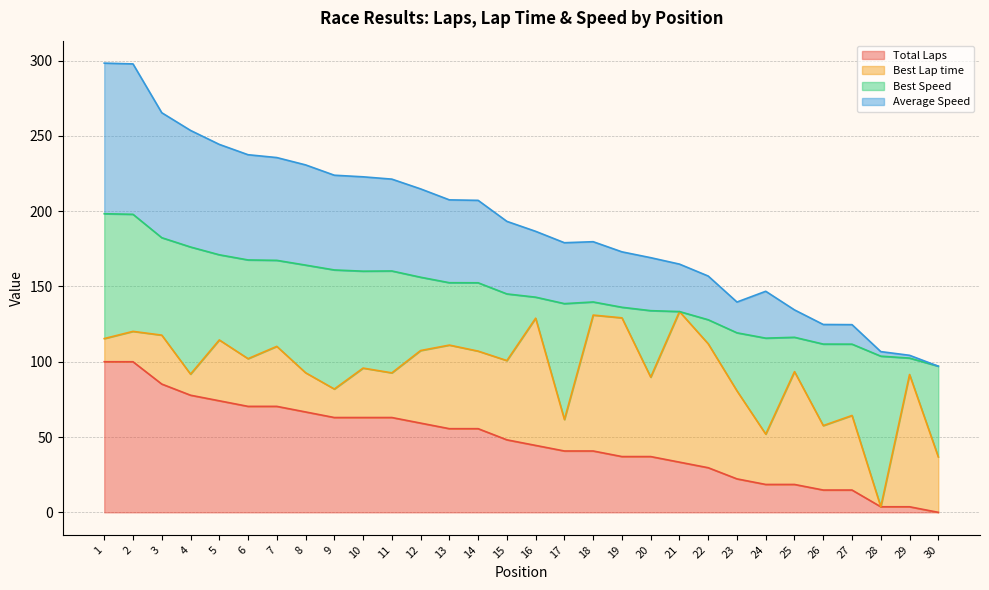

What is the maximum value for Total Laps?

100.0